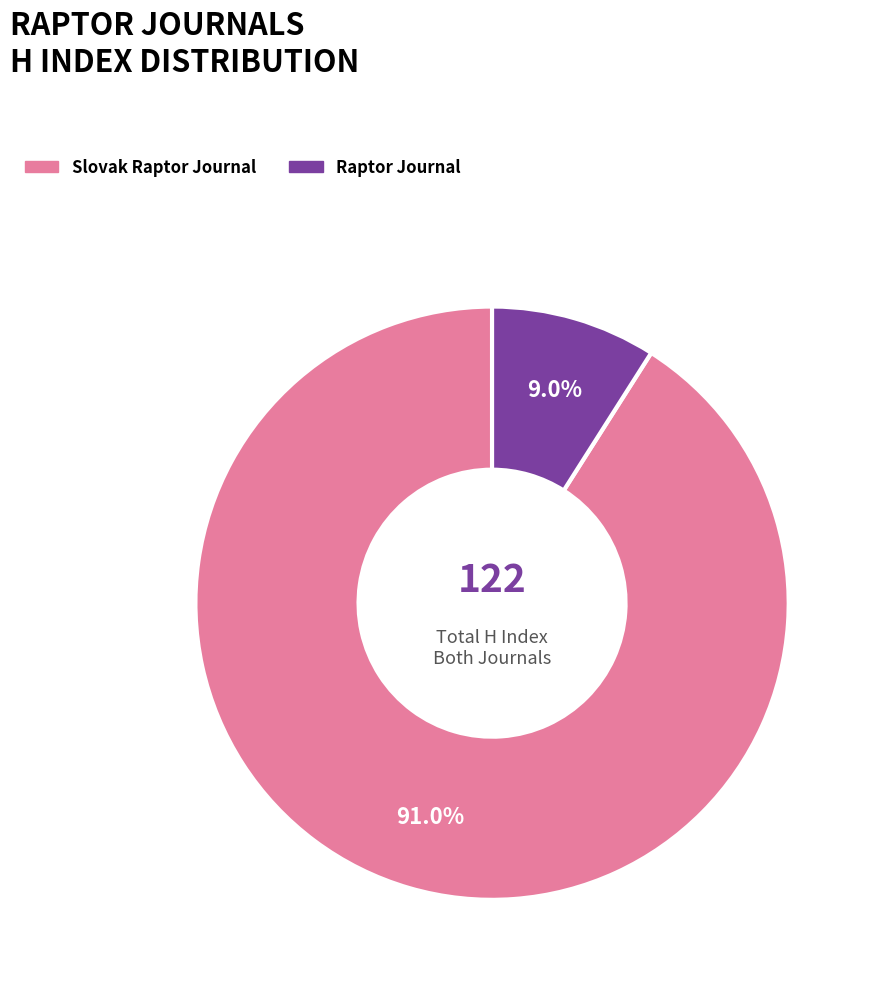

Between Raptor Journal and Slovak Raptor Journal, which is larger?

Slovak Raptor Journal